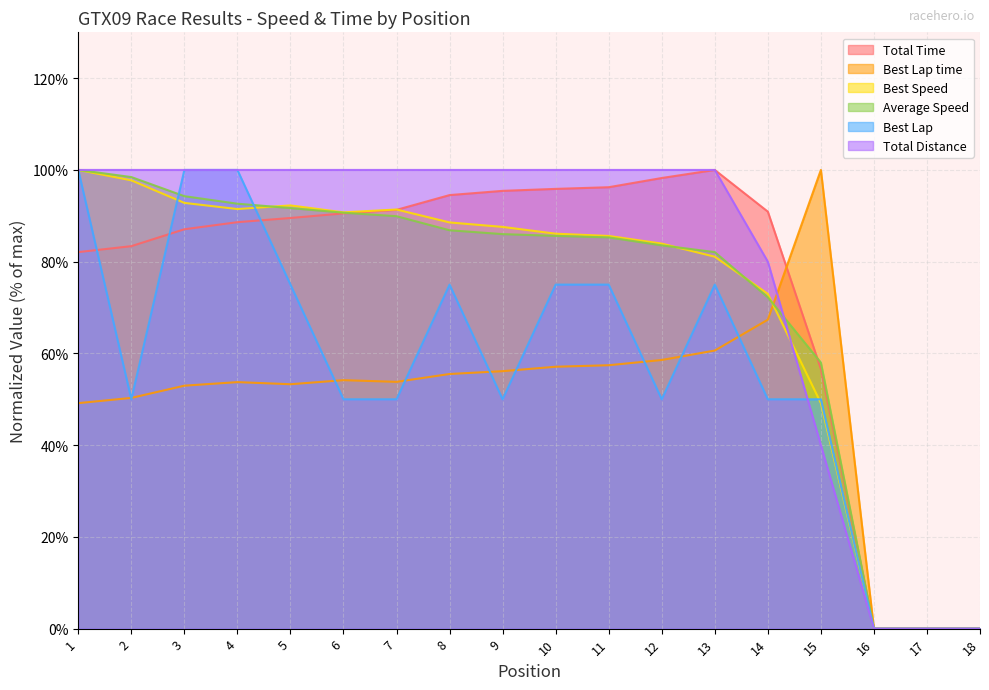

In Best Speed, how many points are higher than both neighbors (excluding endpoints)?

2